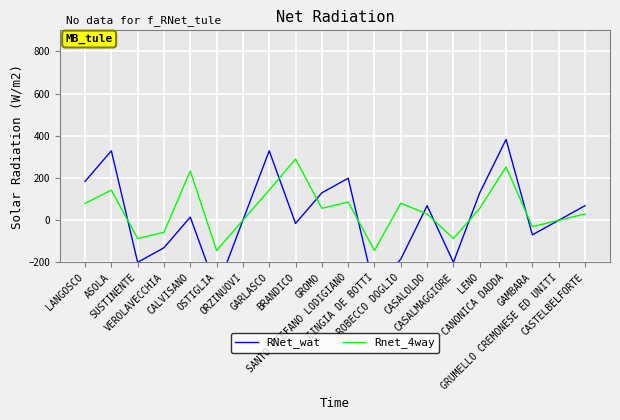

True or false: Rnet_4way and RNet_wat cross at least once.

True